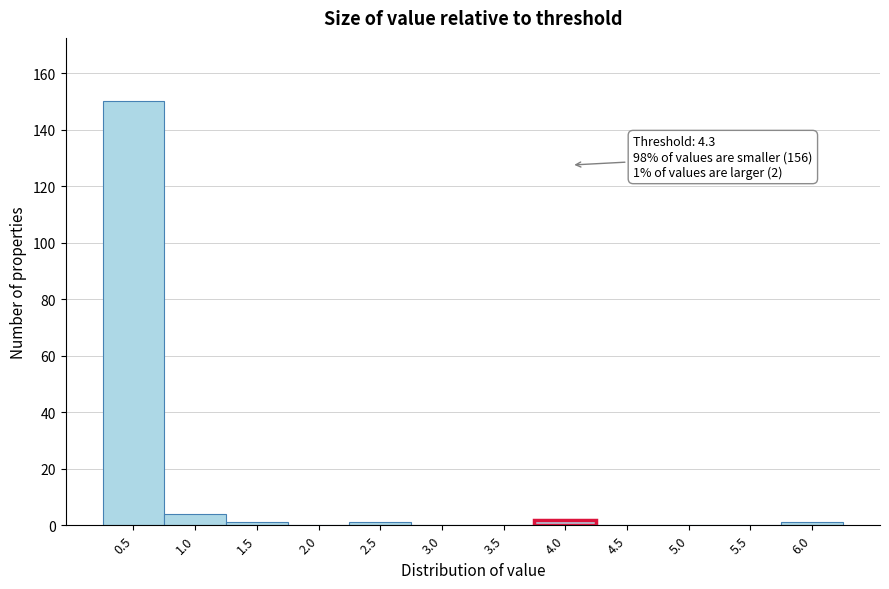

Reading left to right, what are all the values shown in this chart?

0.5=150	1.0=4	1.5=1	2.0=0	2.5=1	3.0=0	3.5=0	4.0=2	4.5=0	5.0=0	5.5=0	6.0=1